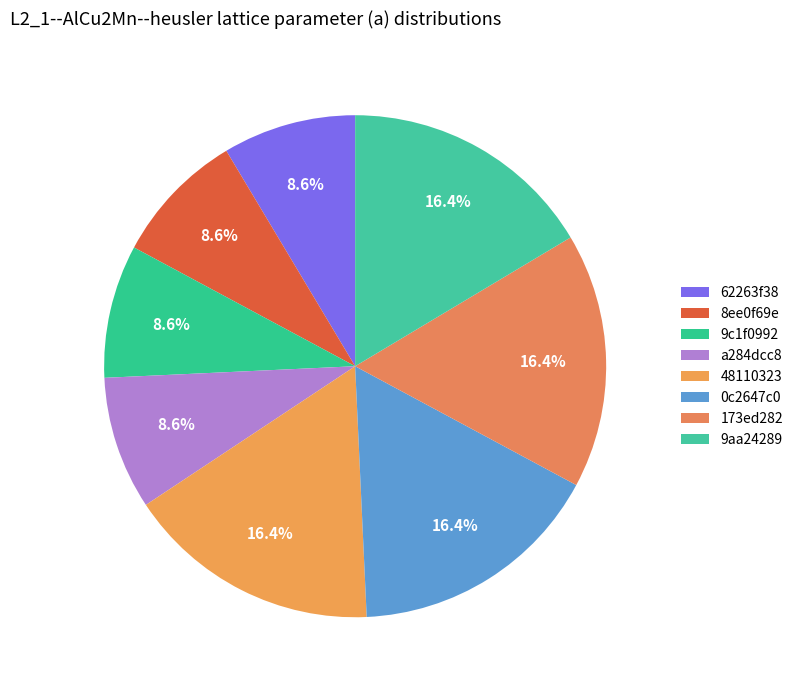

What is the ratio of the value at 173ed282 to the value at 0c2647c0?

1.0